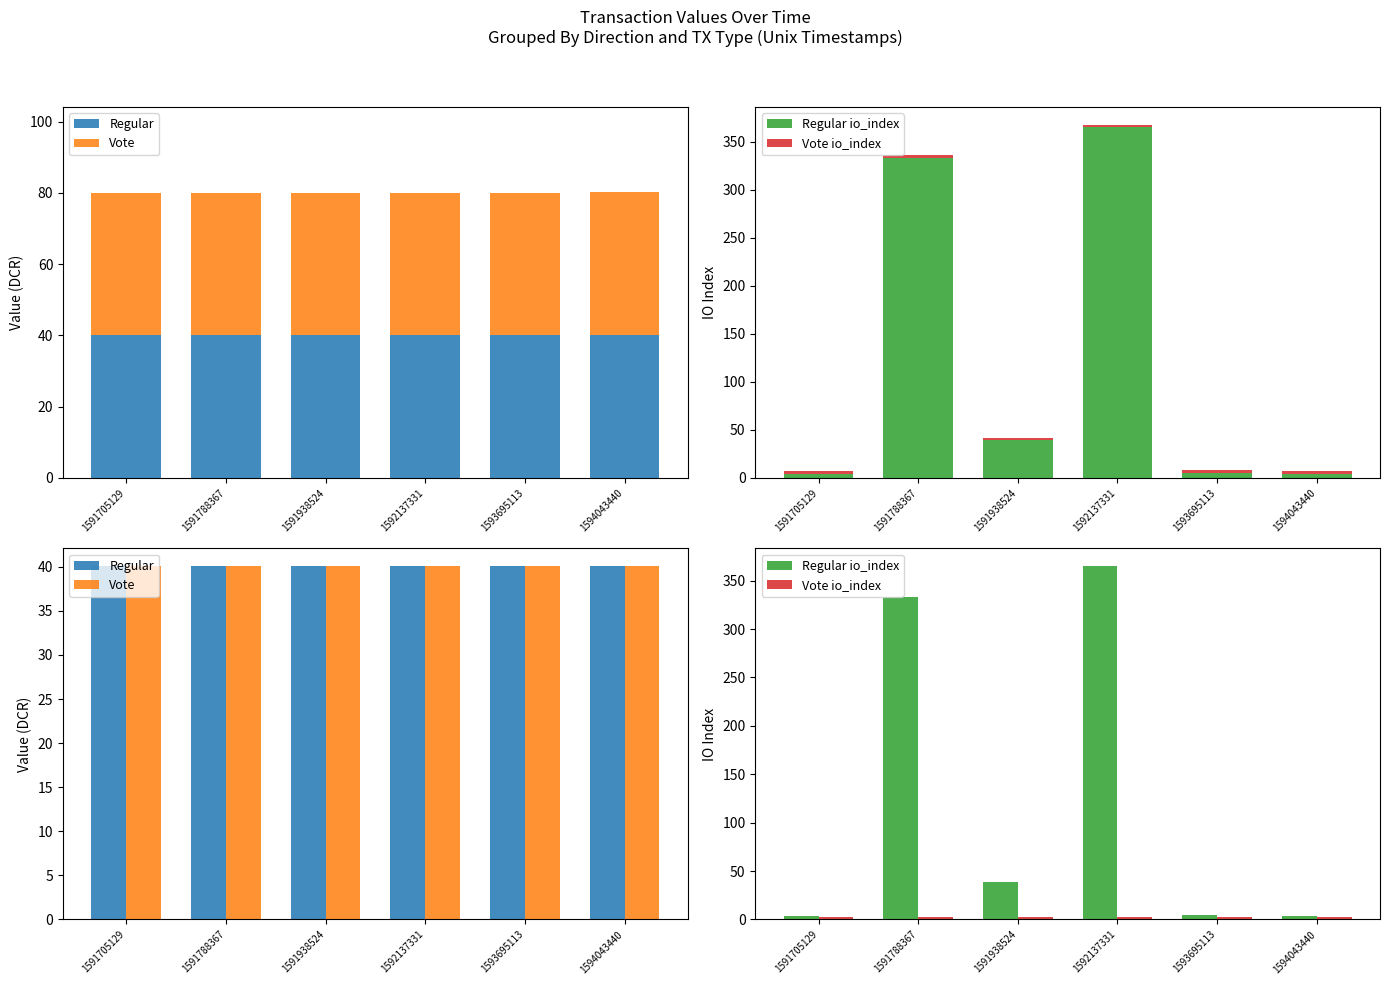

At which category is the sum across all series the highest?

1592137331